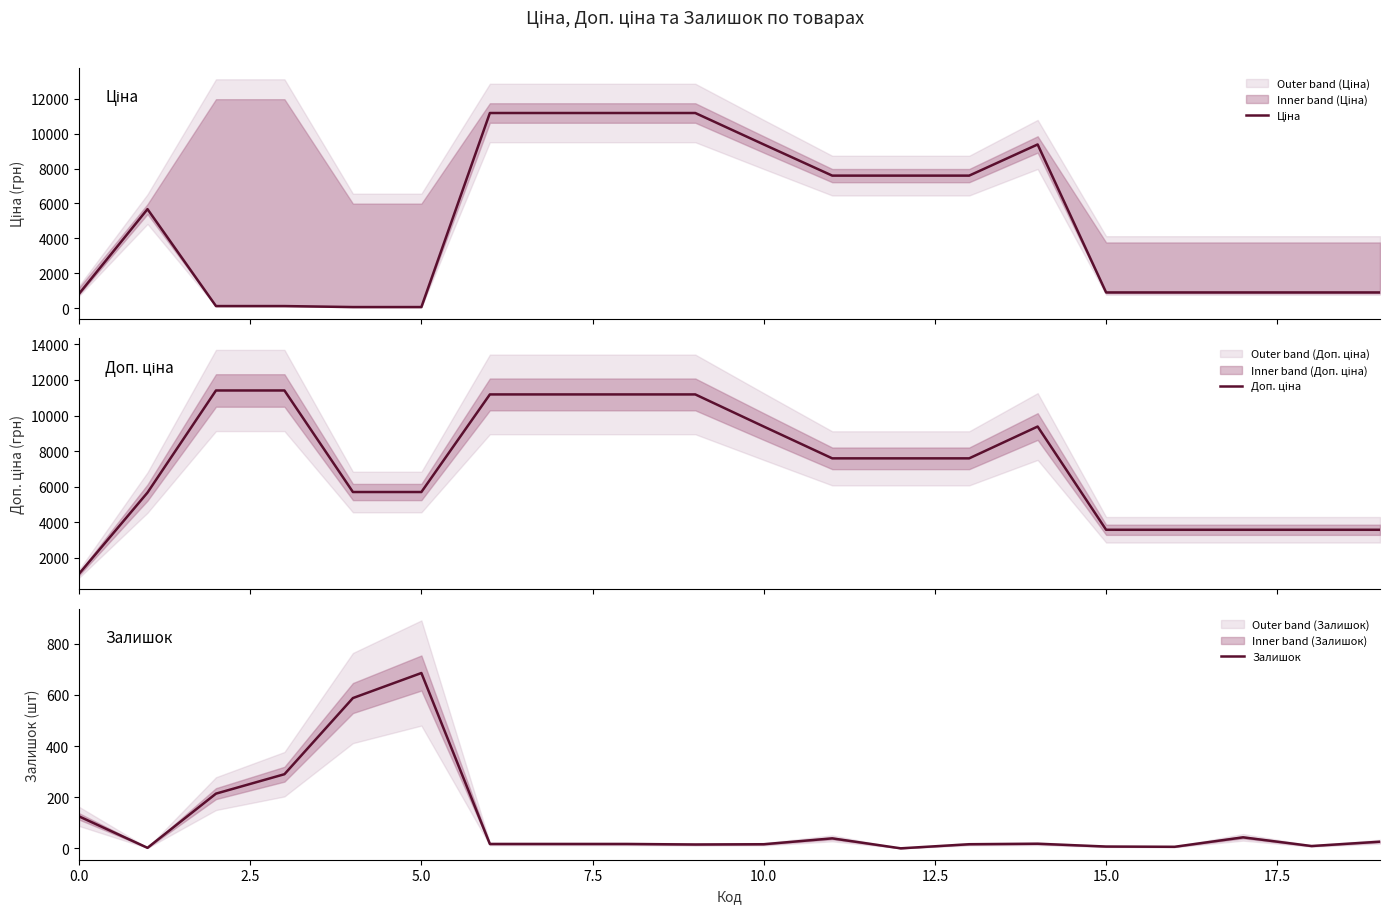

What is the maximum value for Залишок?

686